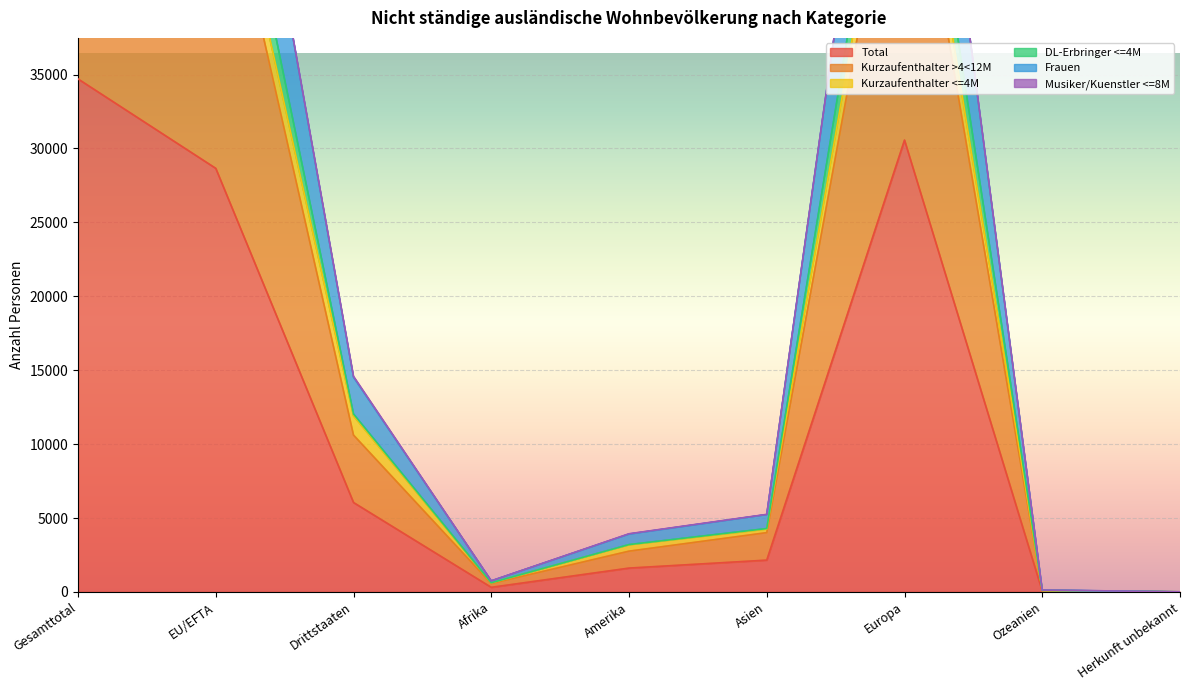

The Total series shows 30566 at Europa. True or false?

True